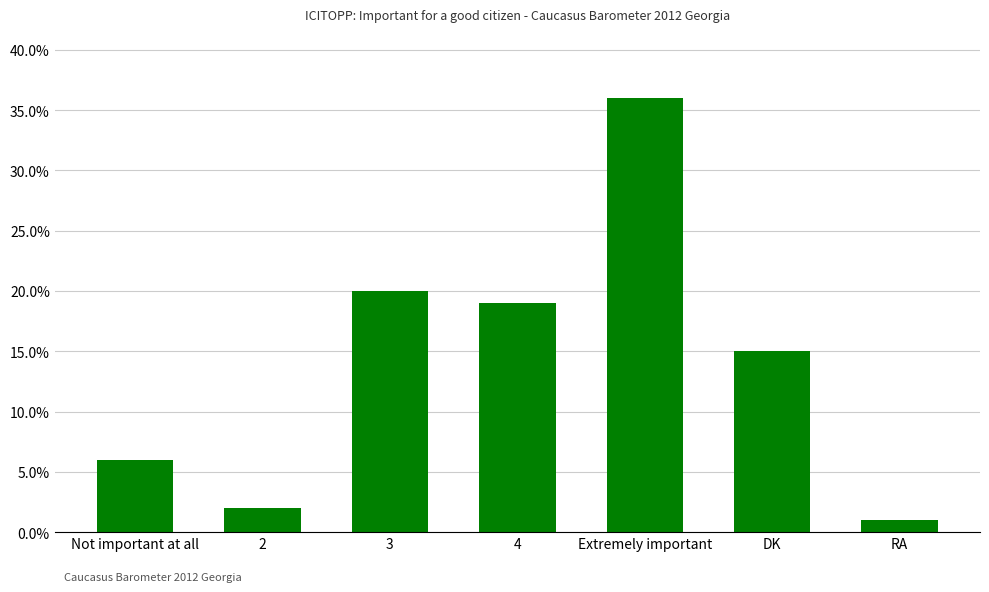

What is the approximate value at Extremely important, to the nearest 10?

40